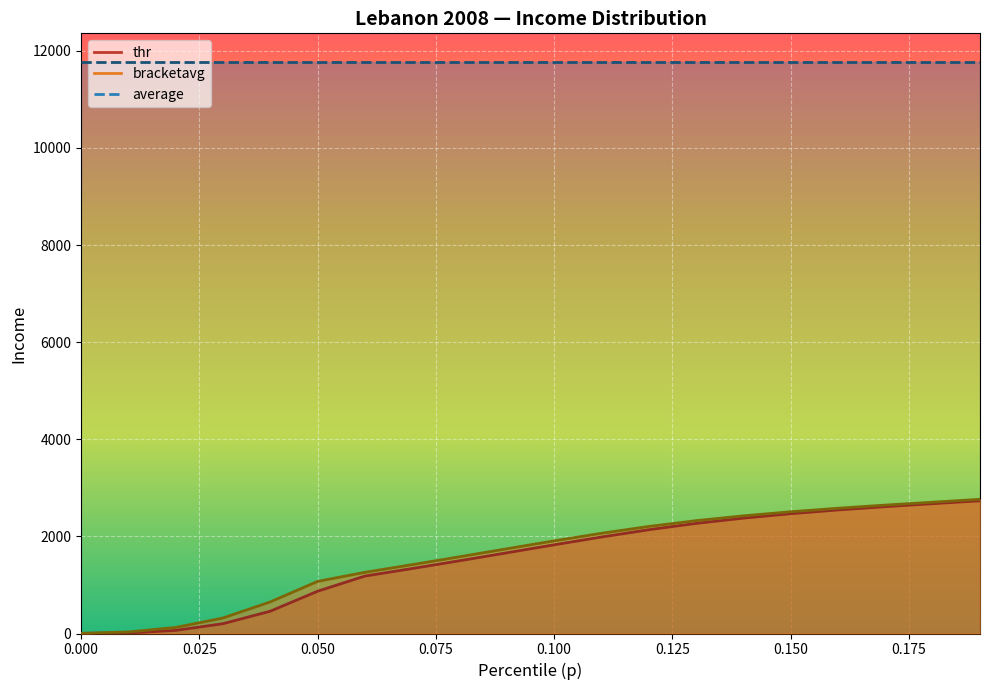

What is the approximate value of thr at 0.16?

2545.4